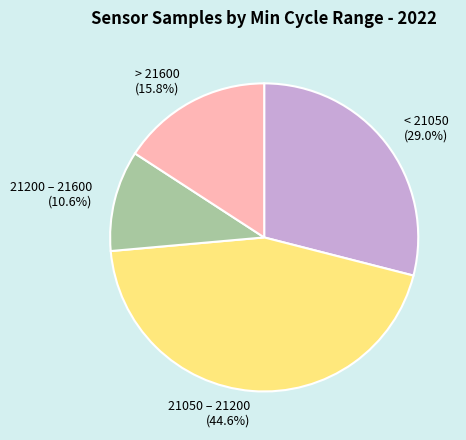

Rank the categories by value from lowest to highest.

21200 – 21600, > 21600, < 21050, 21050 – 21200